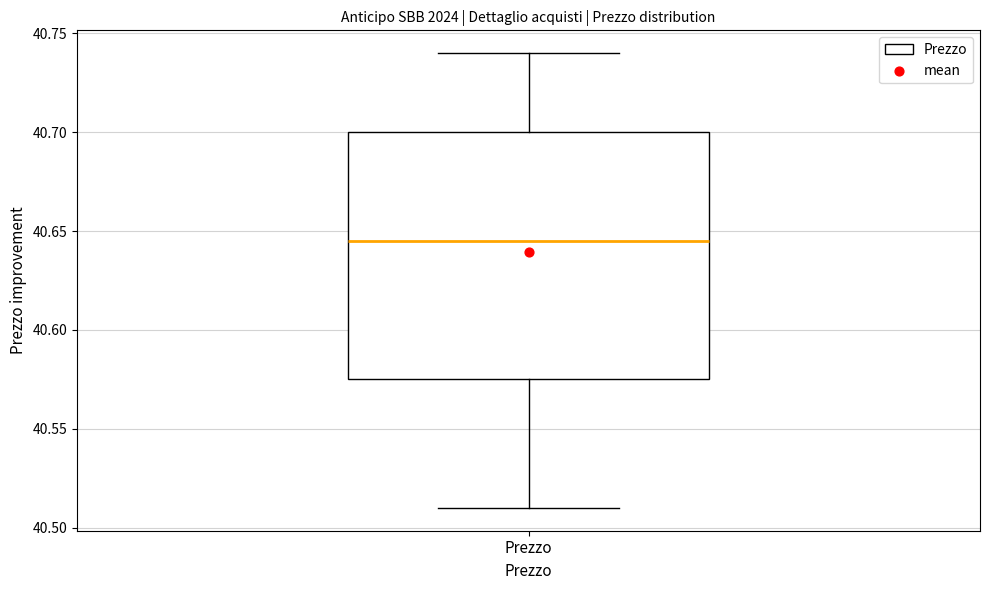

Read this box plot against the y-axis: the position of the median line, the range covered by the box, and the ends of both whiskers. The values are not printed on the chart, so give them approximately, as read against the axis.

median 40.645, box 40.575 to 40.700, whiskers 40.510 to 40.740